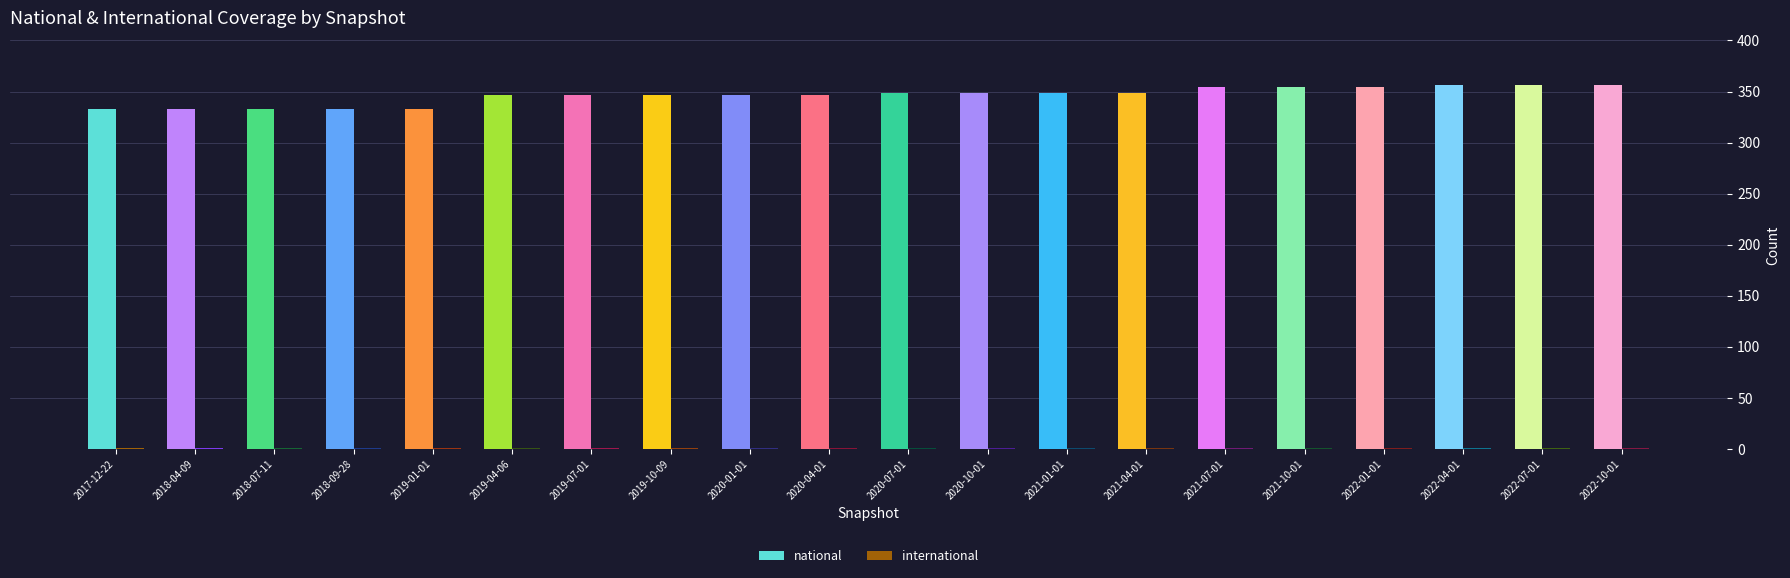

The value of national at 2020-10-01 is 525. True or false?

False